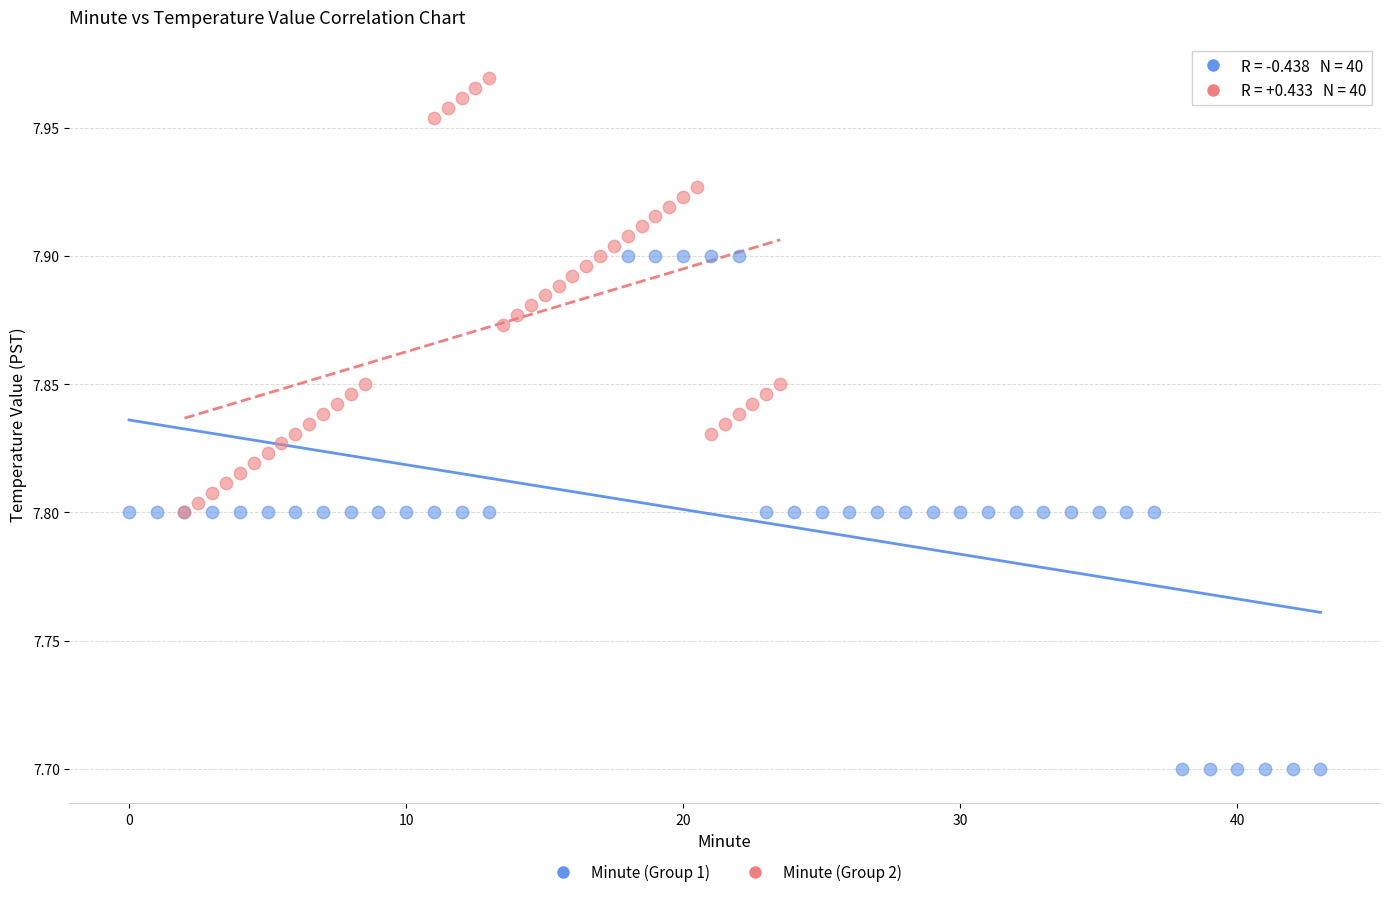

Which series contains the lowest Y value?

Minute (Group 1)